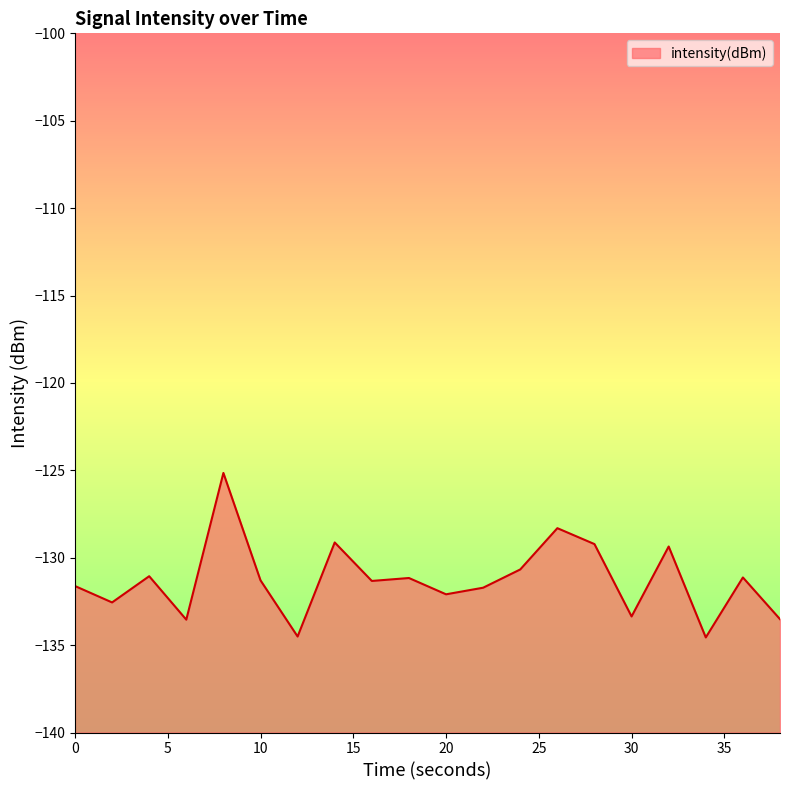

What is the difference between the second highest and minimum values?

6.3